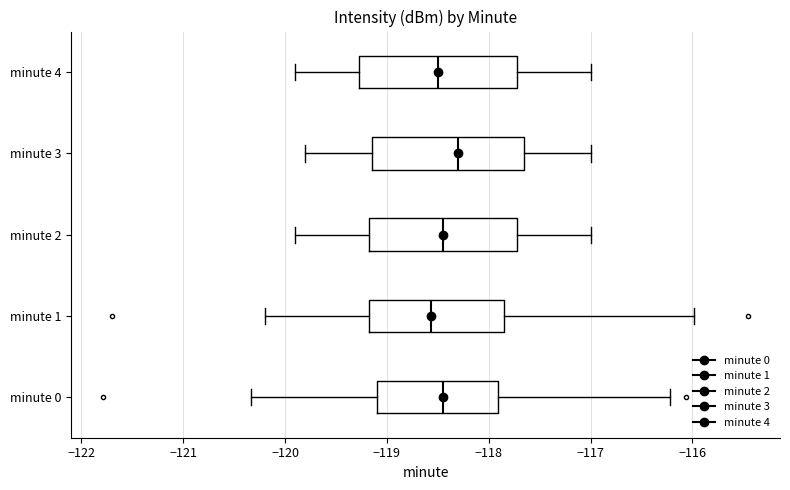

Reading bottom to top, transcribe this box plot: for each box, give where its median line is, the range the box spans, and where its two whiskers end, as read against the x-axis. The values are not printed on the chart, so give them approximately, as read against the axis.

minute 0: median -118.5, box -119.1 to -117.9, whiskers -120.3 to -116.2
minute 1: median -118.6, box -119.2 to -117.8, whiskers -120.2 to -116.0
minute 2: median -118.4, box -119.2 to -117.7, whiskers -119.9 to -117.0
minute 3: median -118.3, box -119.1 to -117.6, whiskers -119.8 to -117.0
minute 4: median -118.5, box -119.3 to -117.7, whiskers -119.9 to -117.0